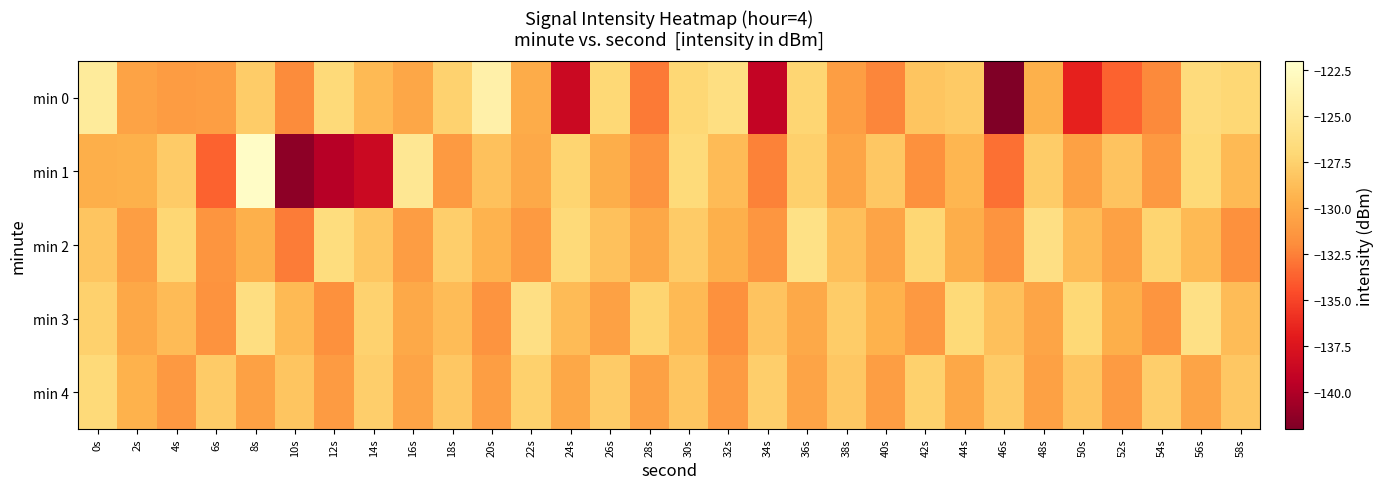

Which label corresponds to the smallest value in the chart?

46s